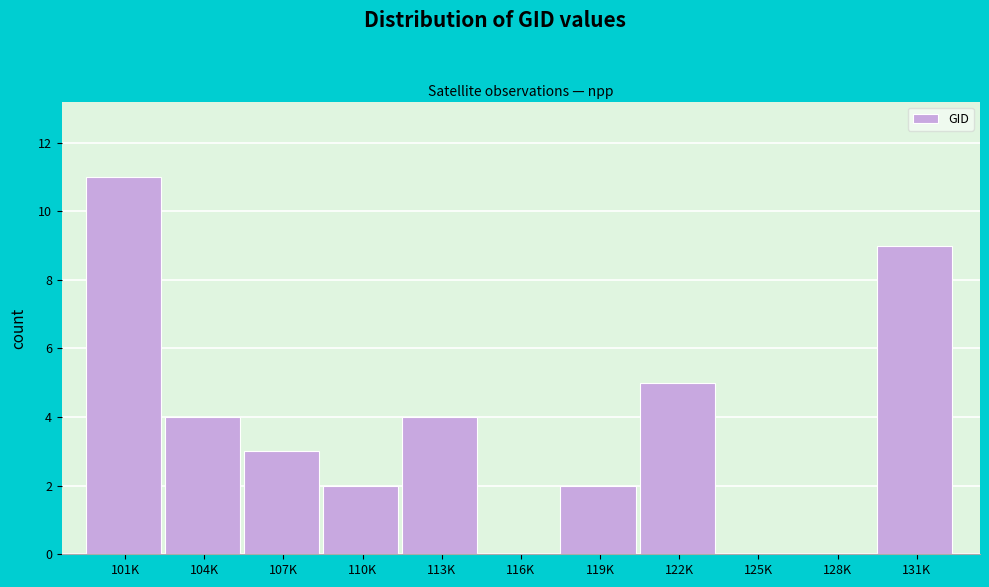

Reading right to left, what are all the values shown in this chart?

131K=9	128K=0	125K=0	122K=5	119K=2	116K=0	113K=4	110K=2	107K=3	104K=4	101K=11